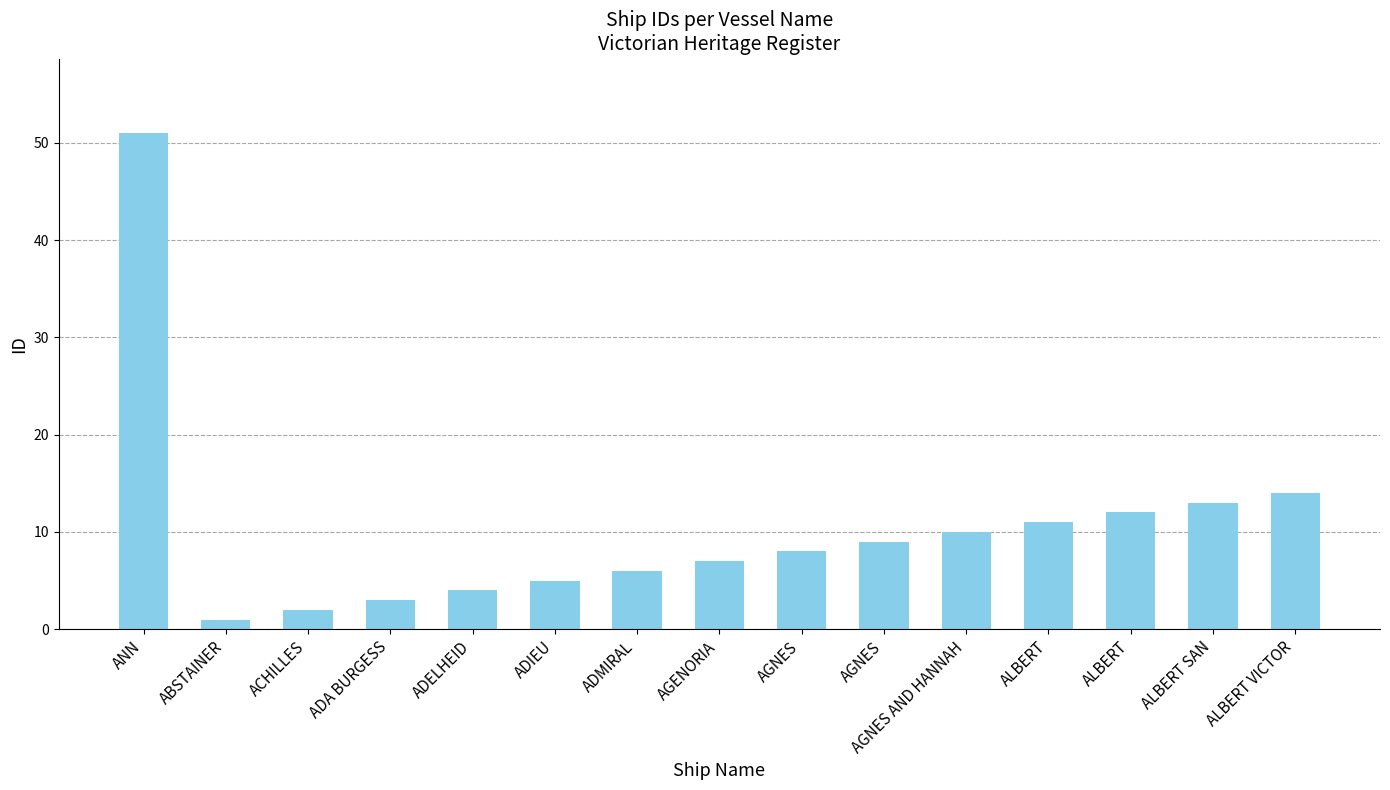

Does the chart contain stacked bars?

No